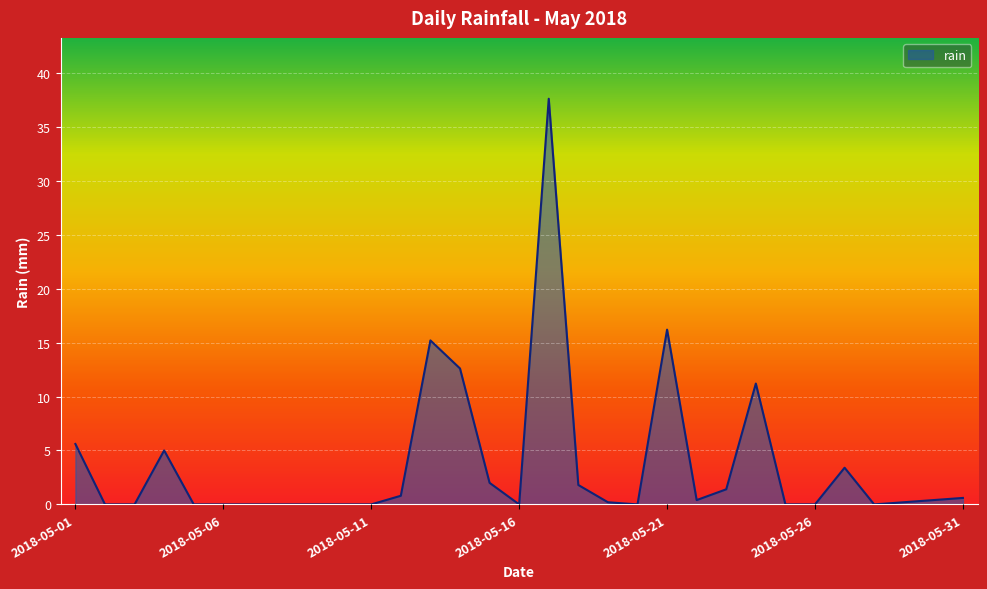

What is the difference between the second highest and minimum values?

16.2